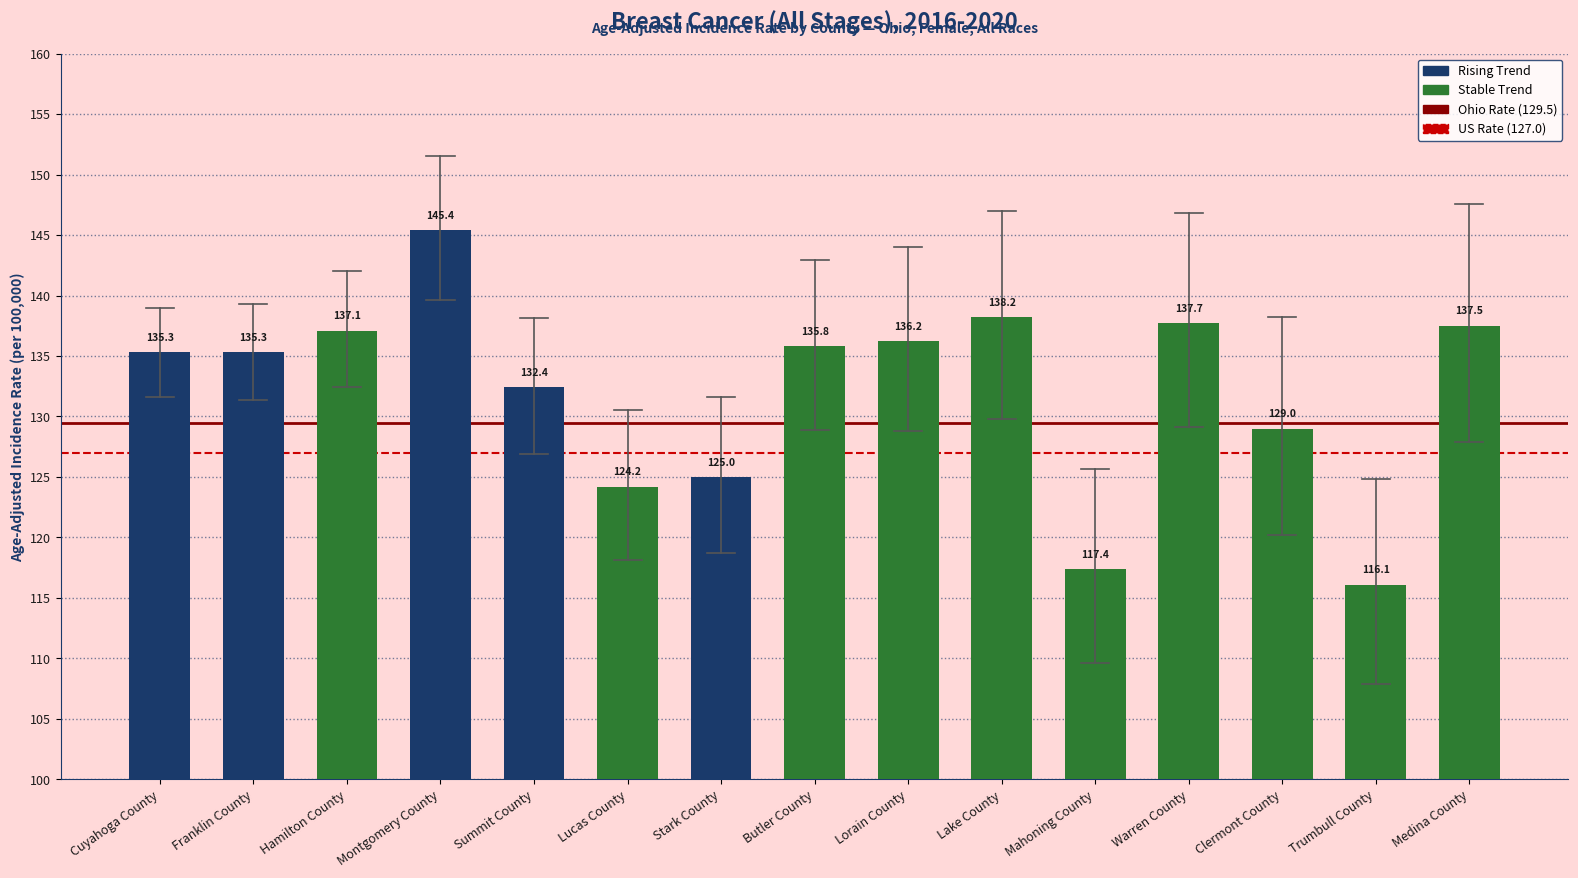

At which label does the data first exceed 135?

Cuyahoga County